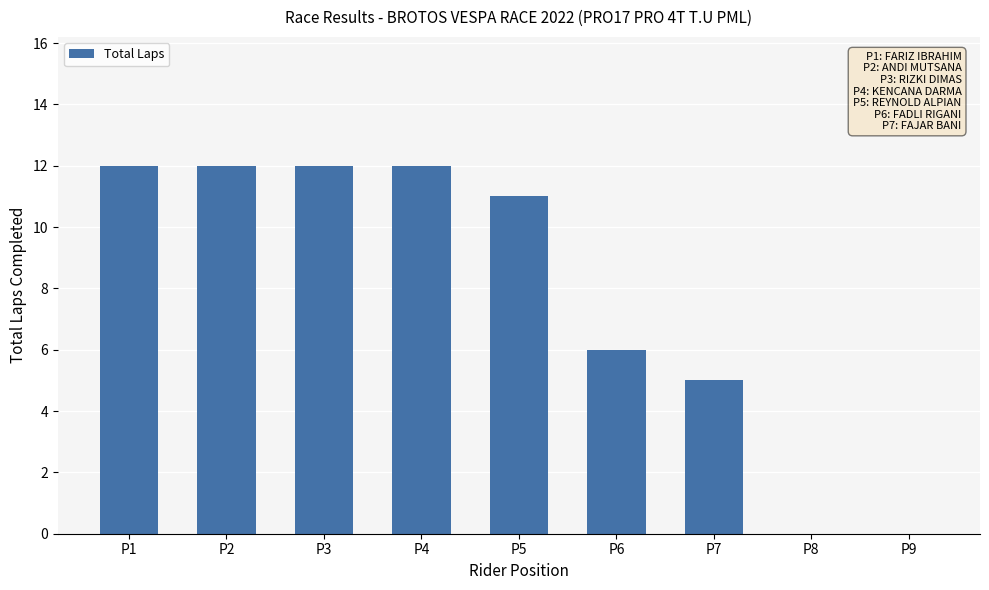

What is the sum of all values?

70